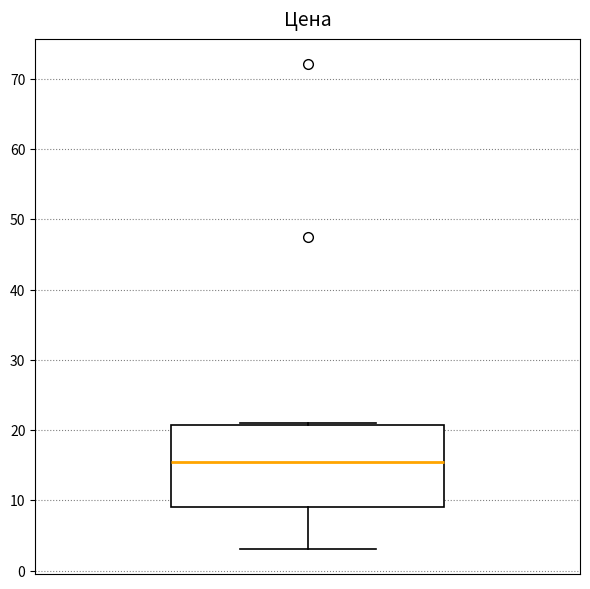

Transcribe this box plot: give where the median line is, the range the box spans, and where the two whiskers end, as read against the y-axis. The values are not printed on the chart, so give them approximately, as read against the axis.

median 16, box 9 to 21, whiskers 3 to 21